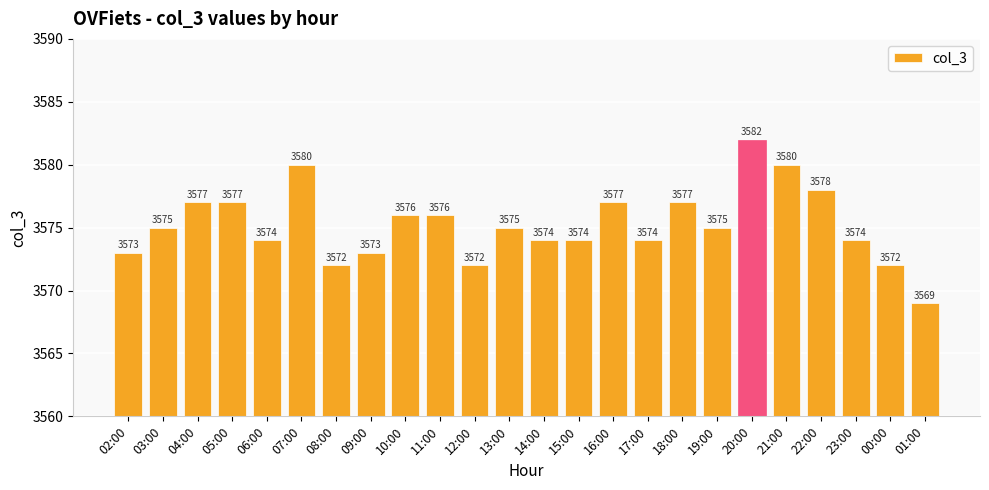

The chart shows a value of 1311 at 03:00. True or false?

False